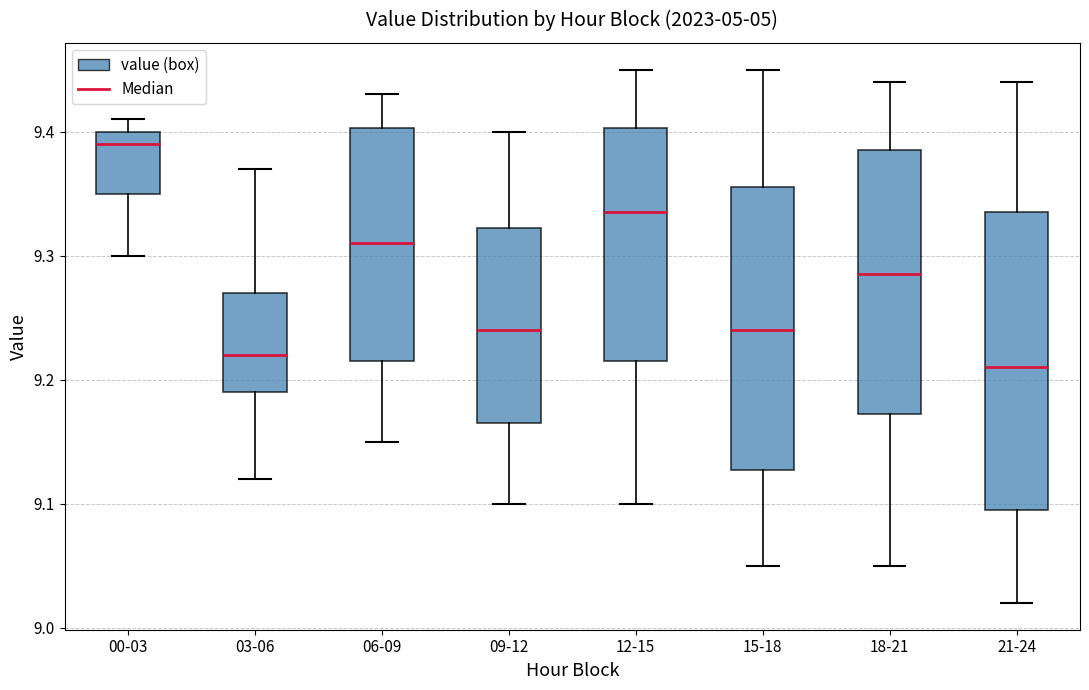

Reading left to right, transcribe this box plot: for each box, give where its median line is, the range the box spans, and where its two whiskers end, as read against the y-axis. The values are not printed on the chart, so give them approximately, as read against the axis.

00-03: median 9.39, box 9.35 to 9.40, whiskers 9.30 to 9.41
03-06: median 9.22, box 9.19 to 9.27, whiskers 9.12 to 9.37
06-09: median 9.31, box 9.22 to 9.40, whiskers 9.15 to 9.43
09-12: median 9.24, box 9.17 to 9.32, whiskers 9.10 to 9.40
12-15: median 9.34, box 9.22 to 9.40, whiskers 9.10 to 9.45
15-18: median 9.24, box 9.13 to 9.36, whiskers 9.05 to 9.45
18-21: median 9.29, box 9.17 to 9.39, whiskers 9.05 to 9.44
21-24: median 9.21, box 9.10 to 9.34, whiskers 9.02 to 9.44